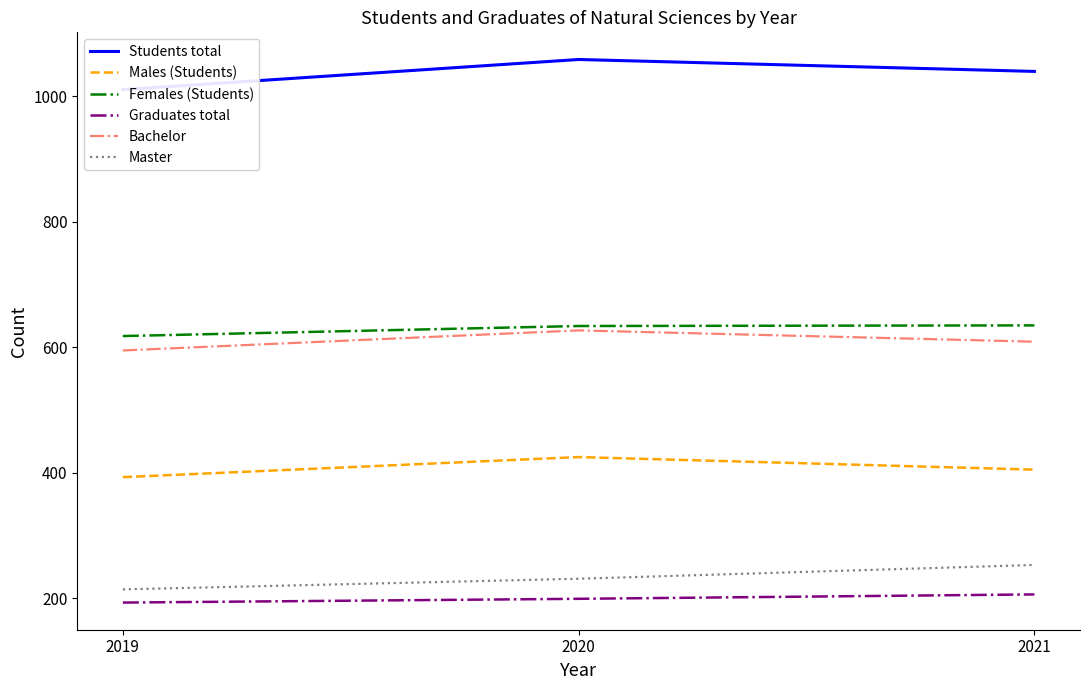

Which label corresponds to the smallest value in the chart?

2019